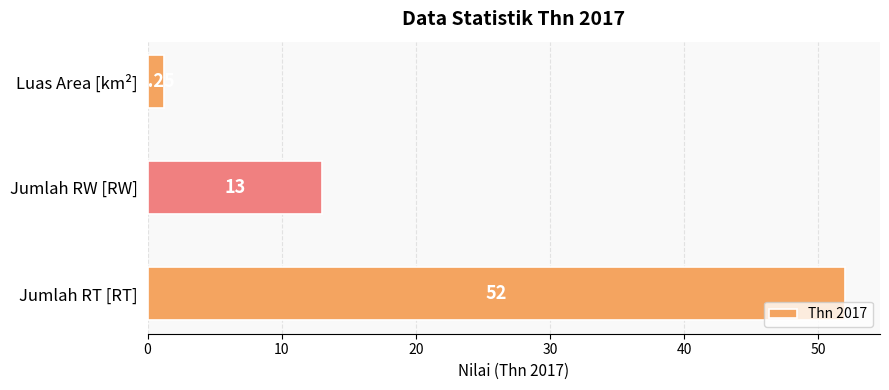

Are the bars horizontal?

Yes